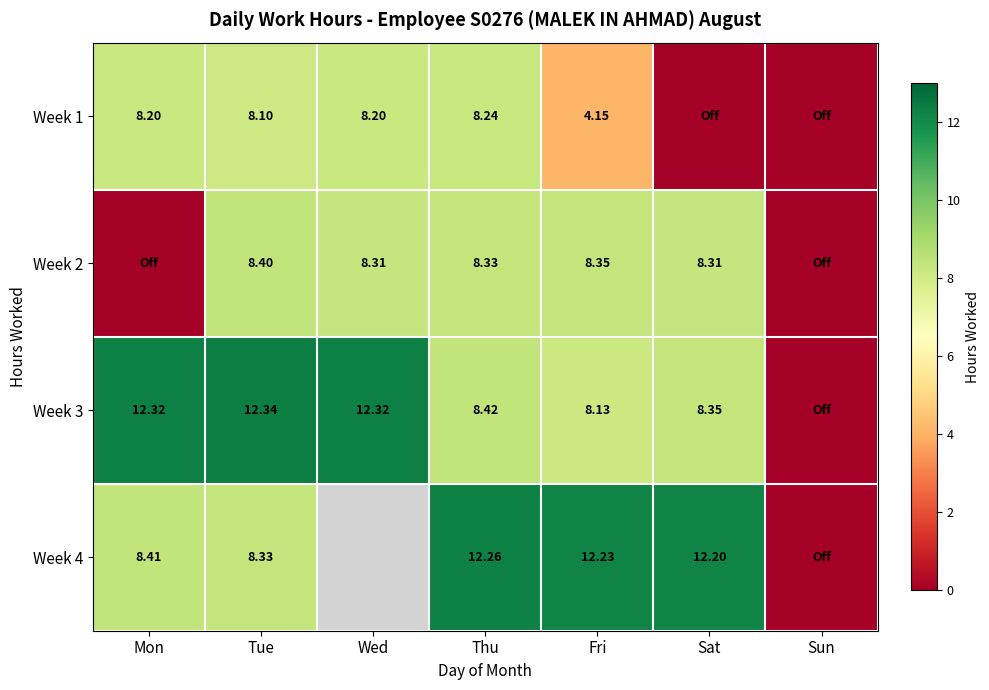

Between Wed and Sat, which series saw the biggest shift?

Week 1